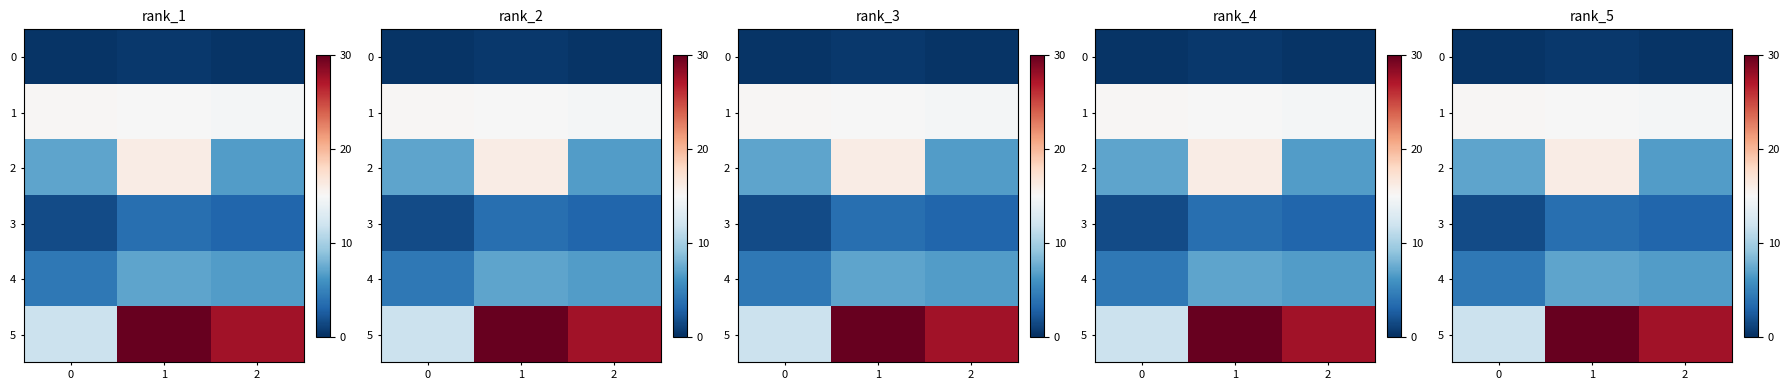

True or false: 2 has a value of 23.4 at 1.

False